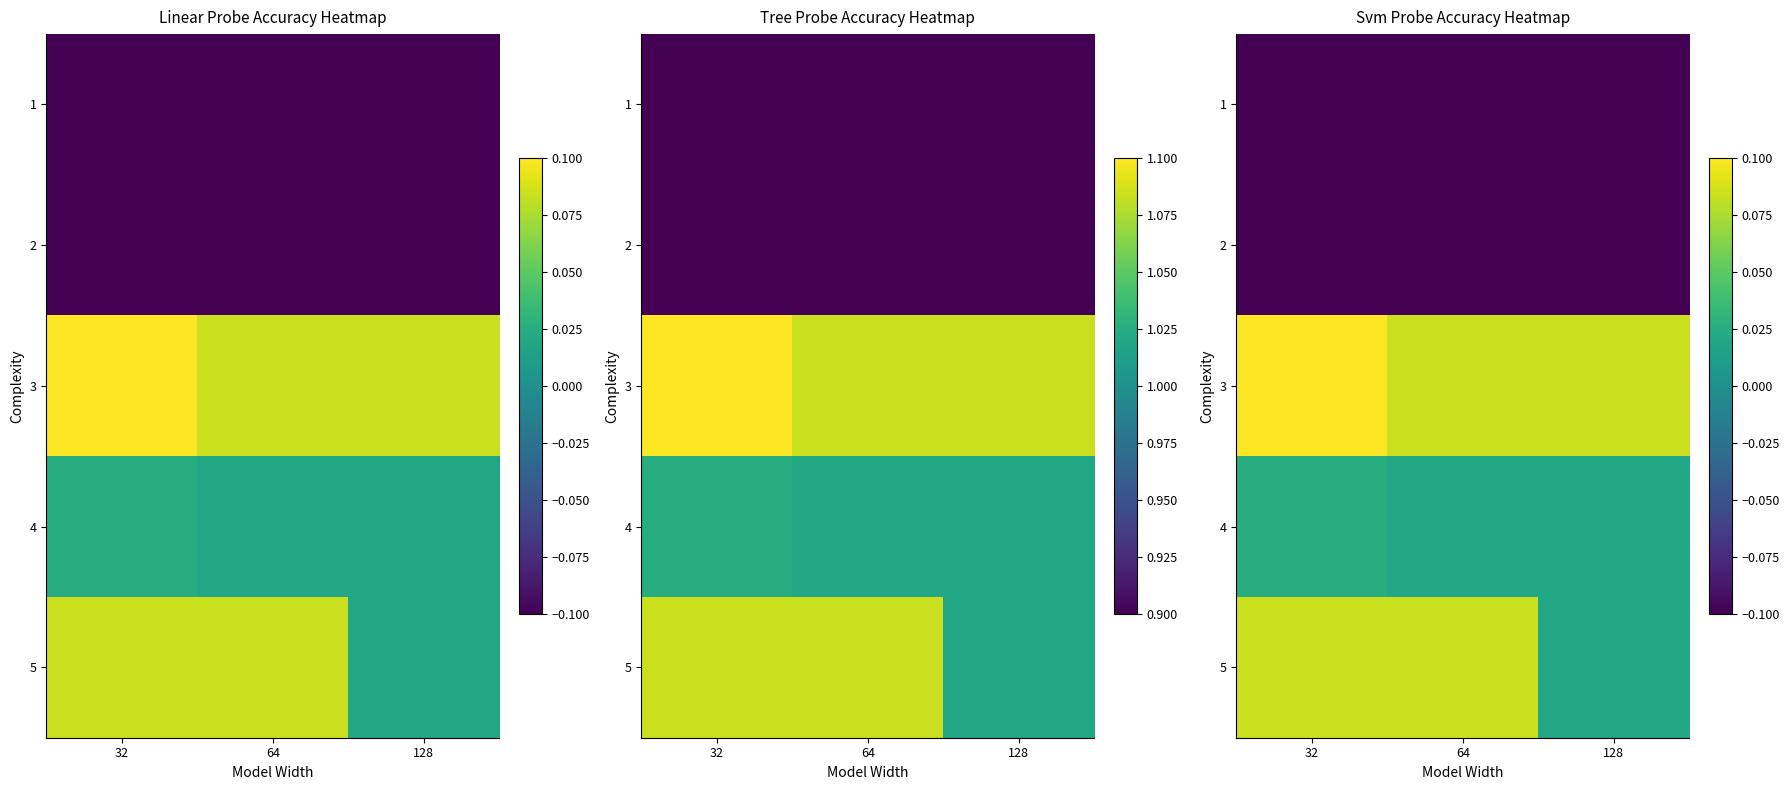

Where is 3 nearest to the value 0?

64